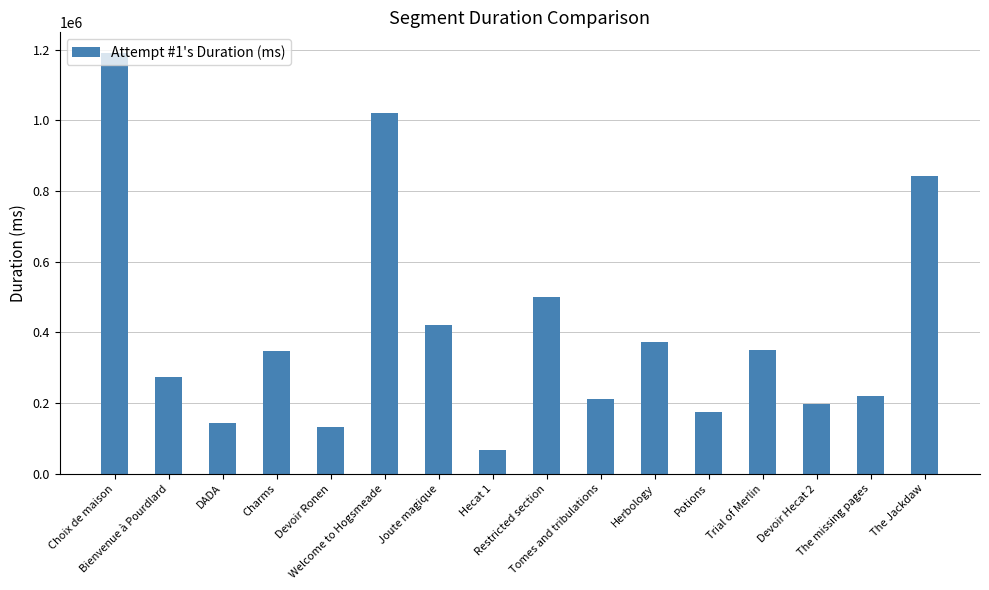

What is the value of the 13th bar from the left?

351008